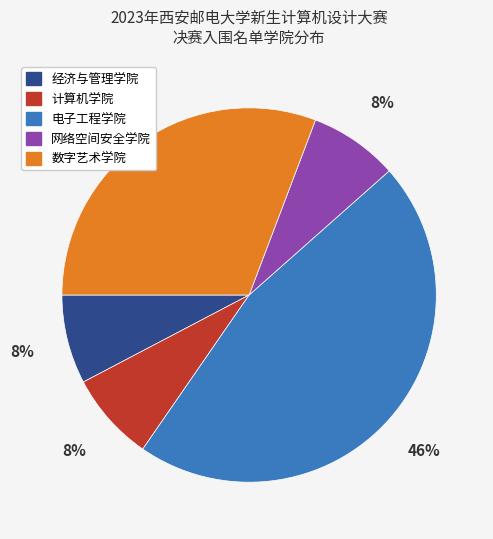

Combined, do 经济与管理学院 and 电子工程学院 account for over 50%?

Yes